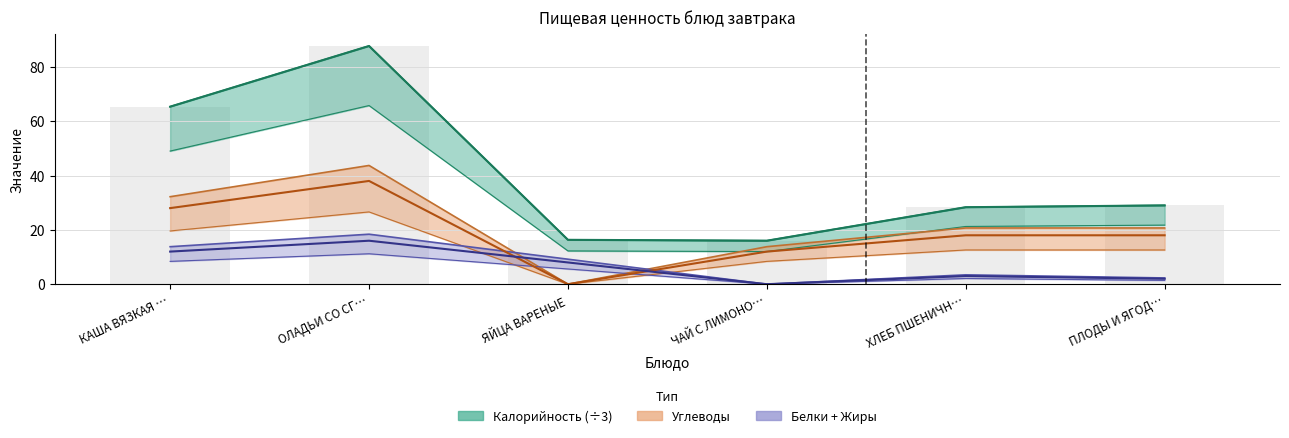

How many bars are there in each group?

3